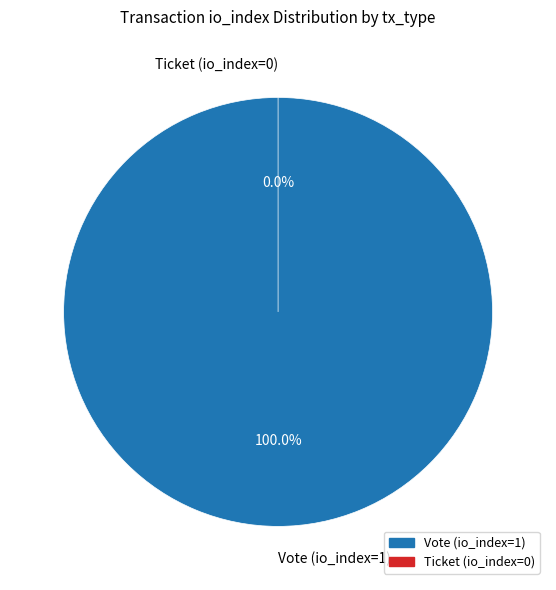

Count the number of slices in the pie.

2